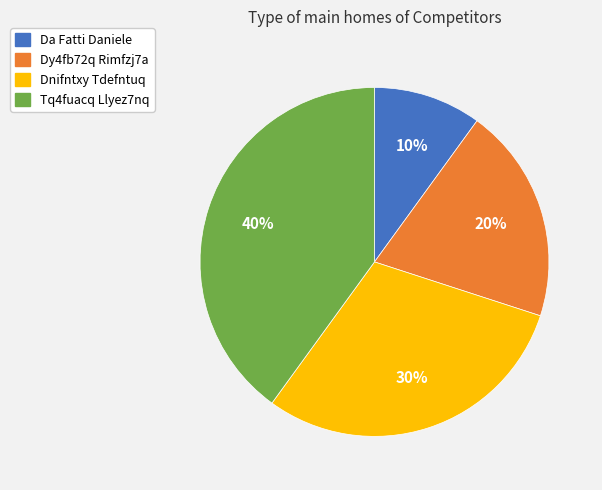

Rank the categories by value from lowest to highest.

Da Fatti Daniele, Dy4fb72q Rimfzj7a, Dnifntxy Tdefntuq, Tq4fuacq Llyez7nq